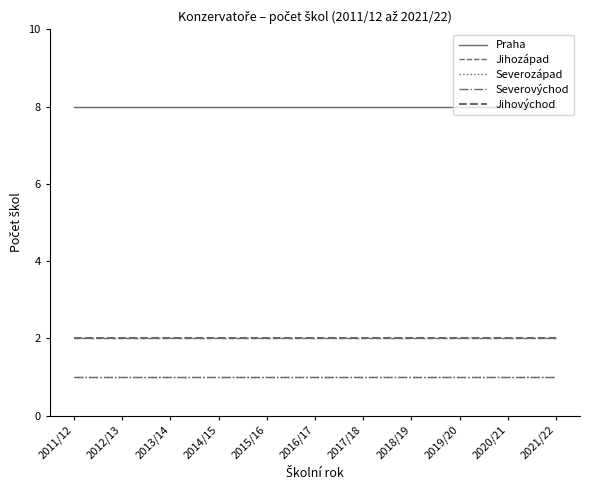

The value of Jihovýchod at 2013/14 is 0. True or false?

False